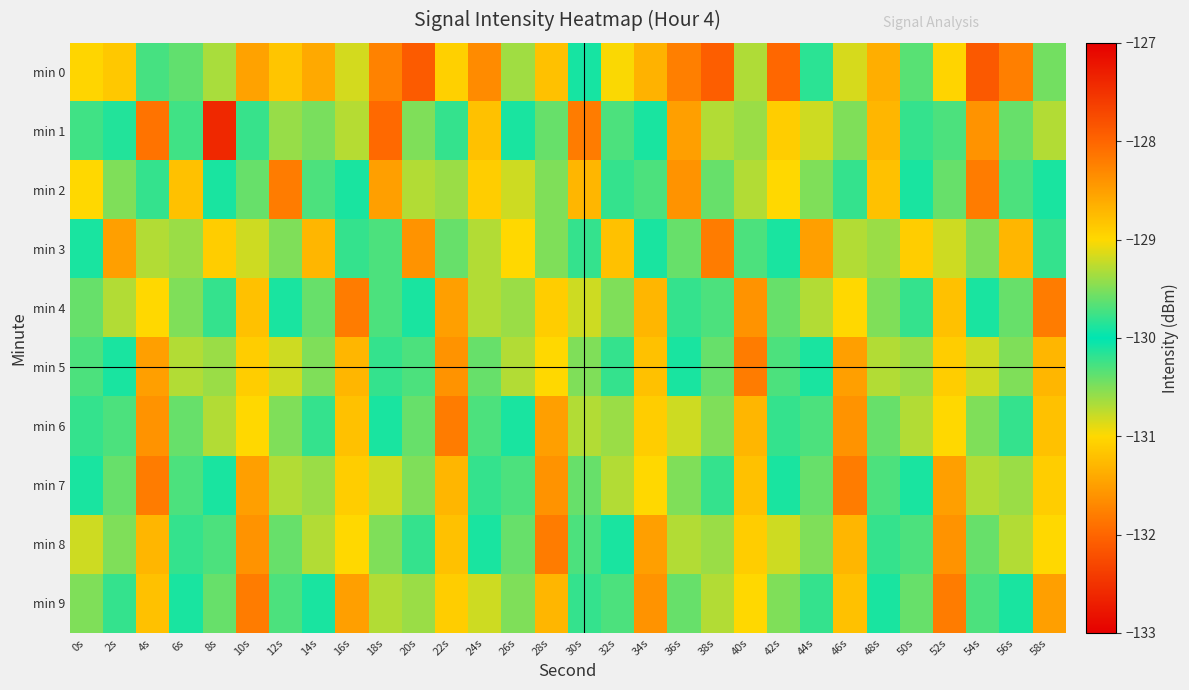

At 56s, list the series in order from largest to smallest.

min 0, min 8, min 7, min 5, min 4, min 6, min 9, min 2, min 1, min 3